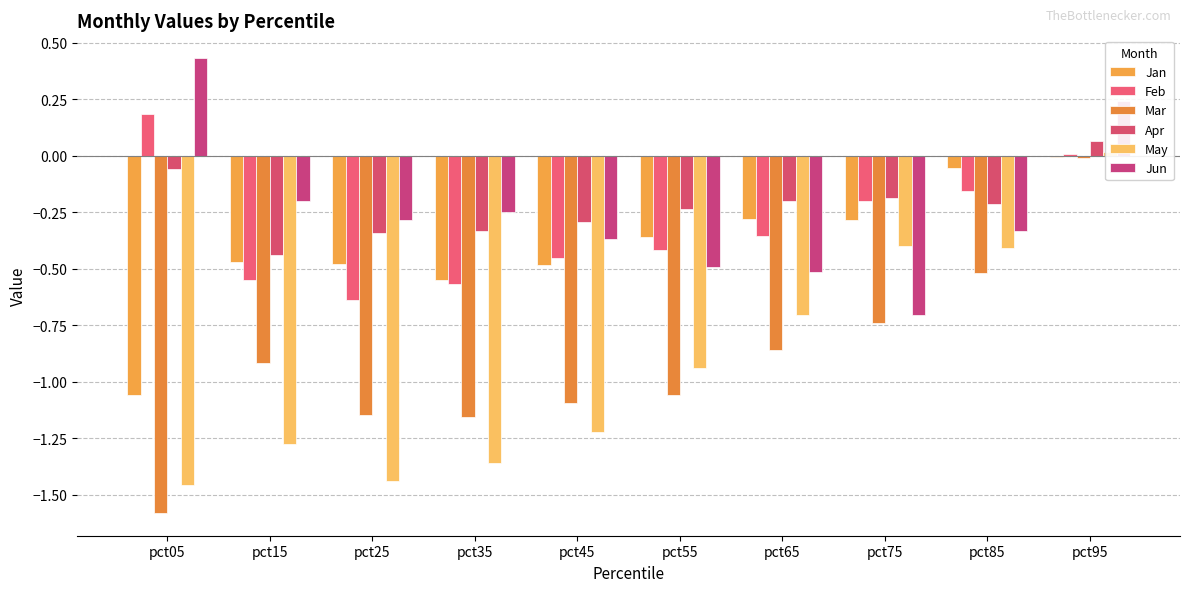

Is the value of May at pct65 greater than the value of Mar at pct95?

No